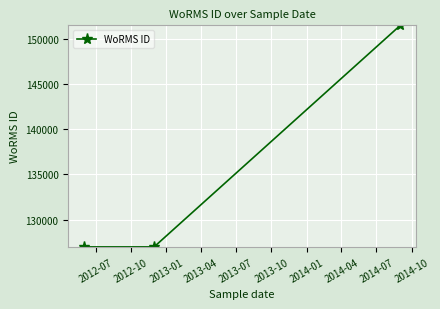

Reading left to right, extract all data points from this chart.

126975	126975	151523